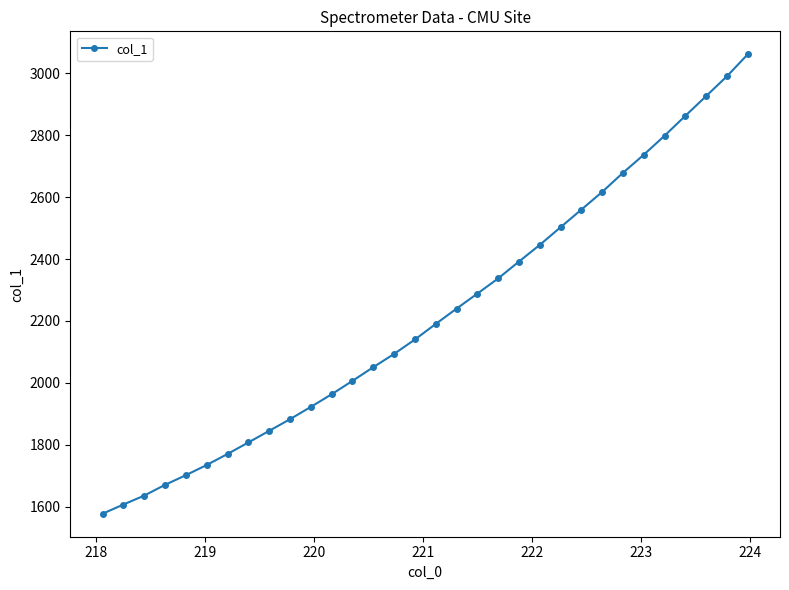

What is the difference between the maximum and minimum values?

1484.6